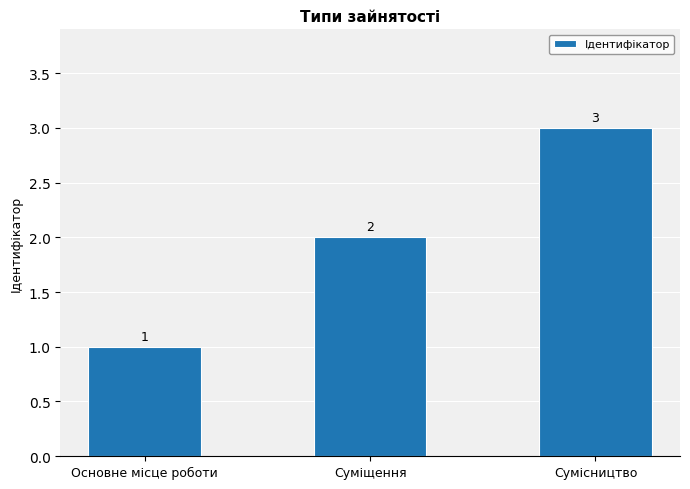

Which has a higher value, Суміщення or Основне місце роботи?

Суміщення